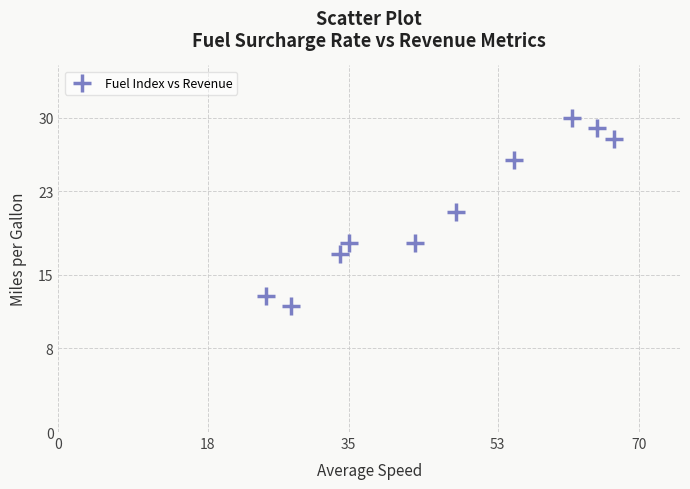

What is the range of Y values (max minus min)?

18